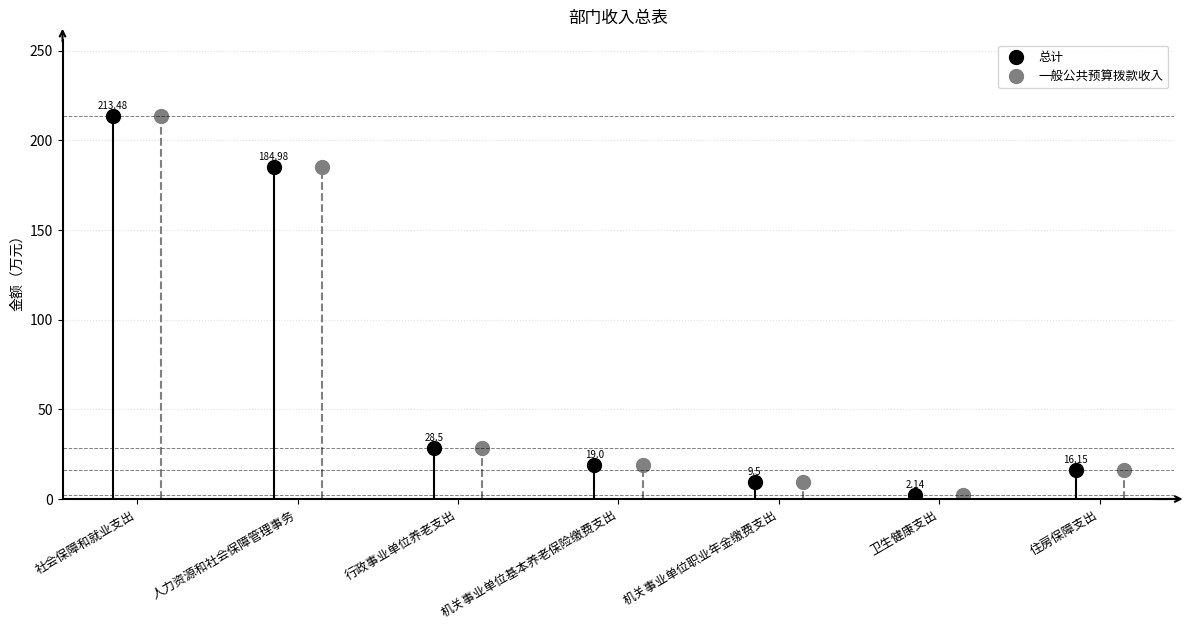

Is it true that 总计 equals 3.5 at 卫生健康支出?

False